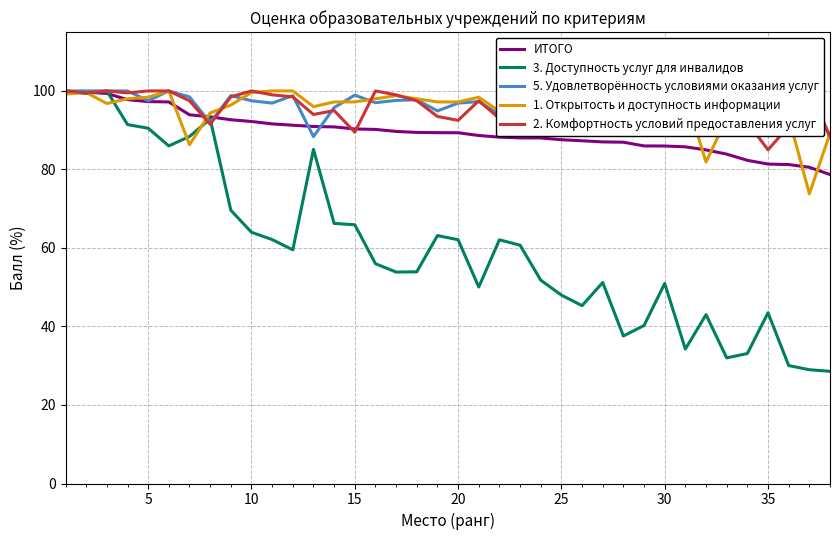

What is the highest value of the 2. Комфортность условий предоставления услуг series?

100.0